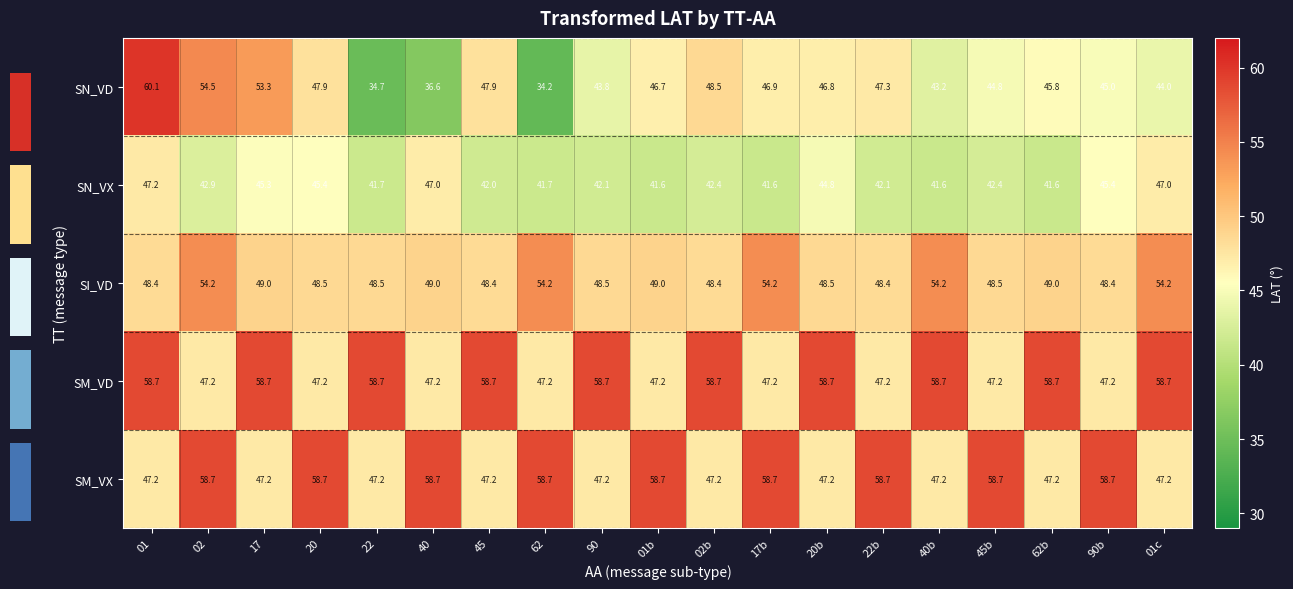

What is the spread (max minus min) of values at 01b?

17.1